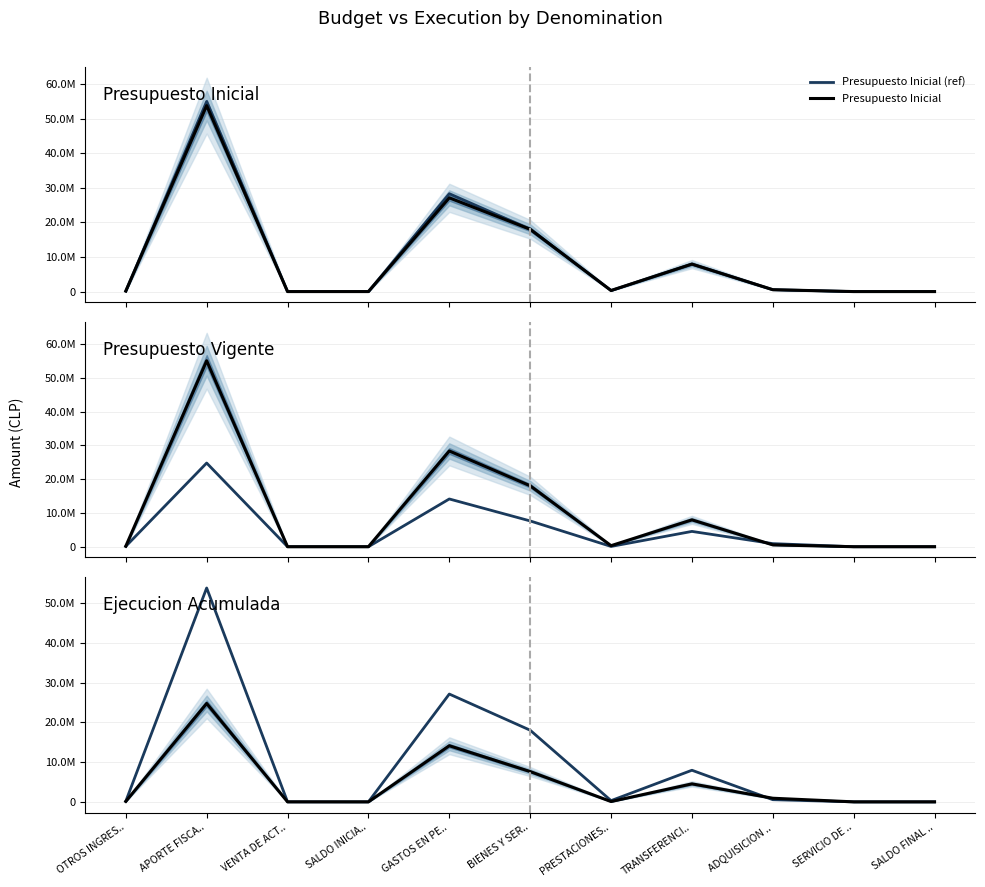

The value of Presupuesto Vigente (ref) at OTROS INGRES.. is 33837. True or false?

False